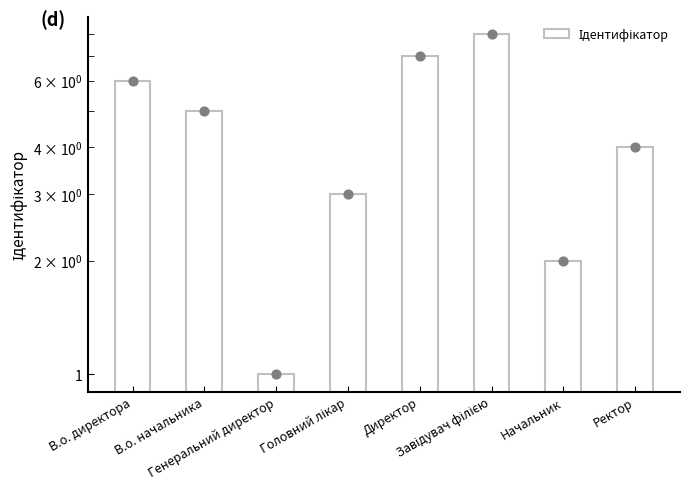

Which has a higher value, Ректор or Генеральний директор?

Ректор